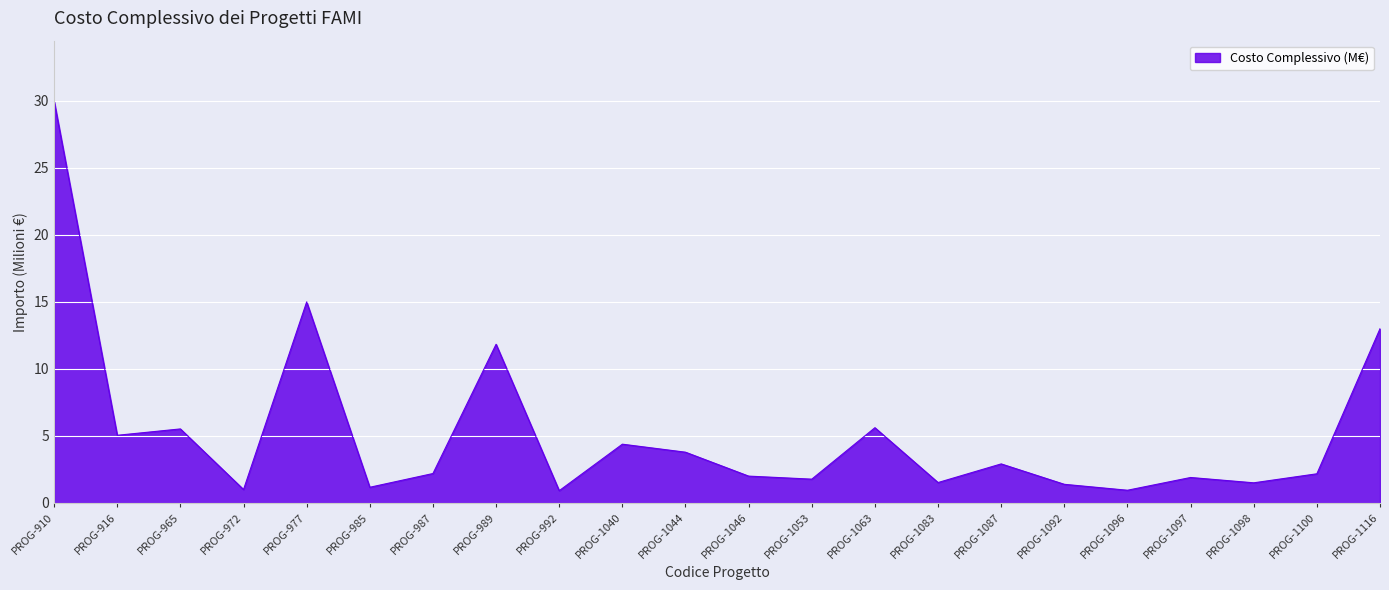

Where is the first local maximum?

PROG-965